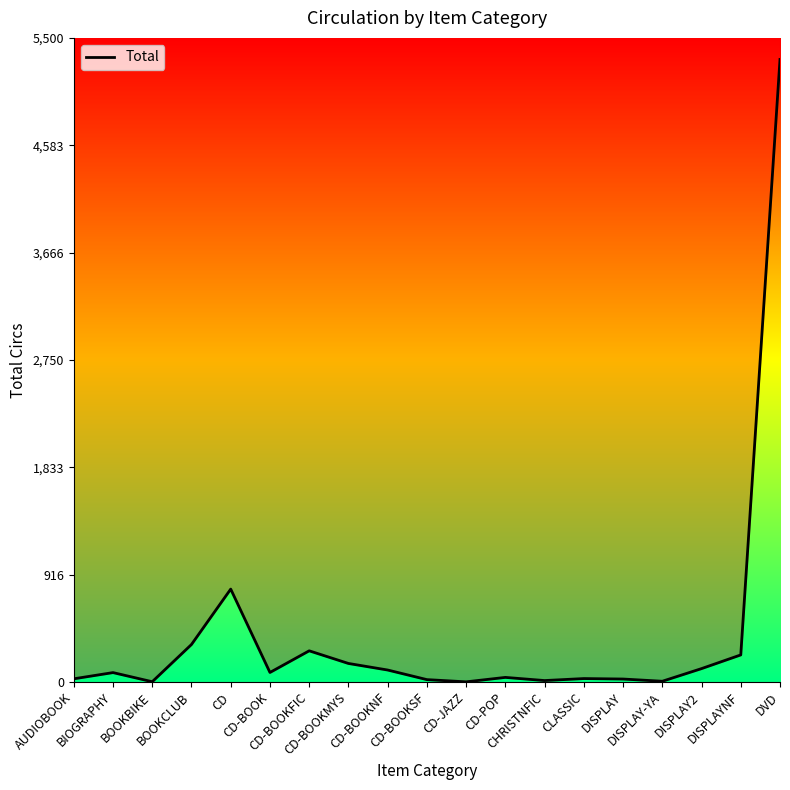

What is the ratio of the value at CD-BOOKNF to the value at CD?

0.1